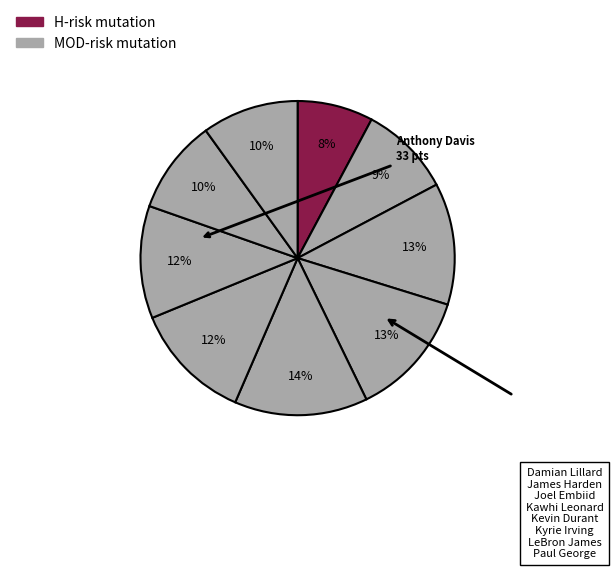

How many slices are in this pie chart?

9